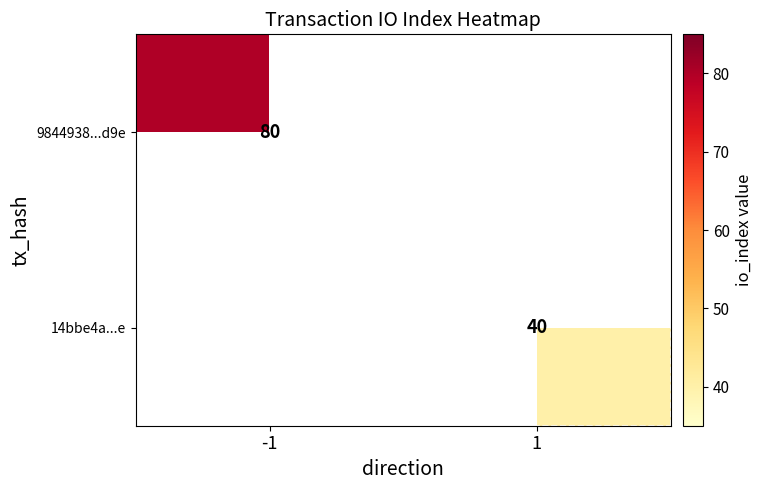

Which label corresponds to the largest value in the chart?

-1